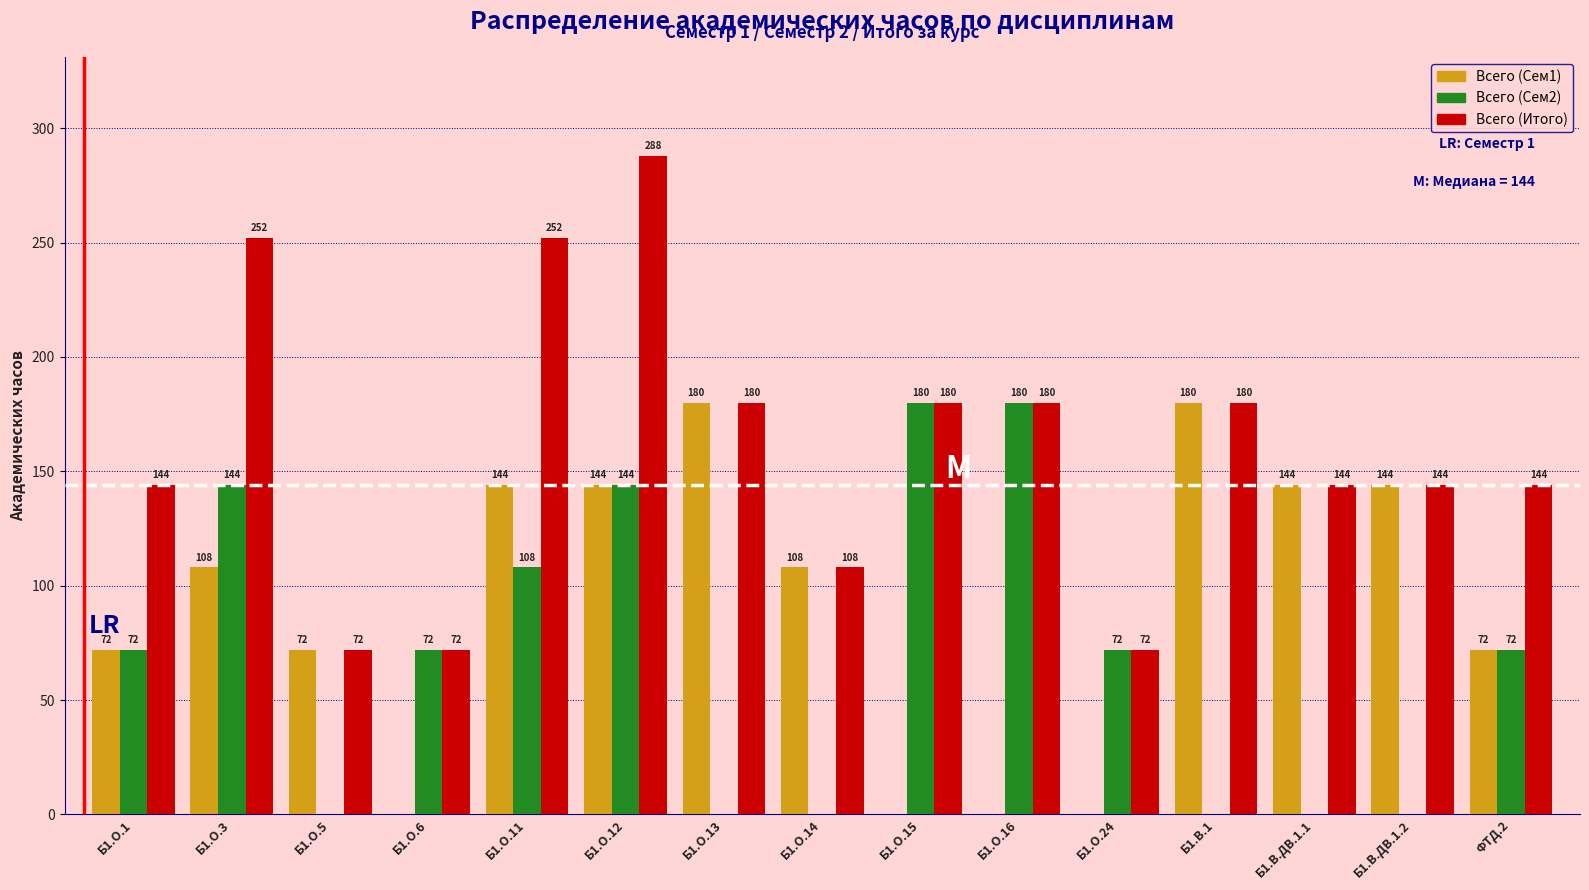

Reading left to right, what are all the values shown in this chart?

Всего (Сем1): Б1.О.1=72	Б1.О.3=108	Б1.О.5=72	Б1.О.6=0	Б1.О.11=144	Б1.О.12=144	Б1.О.13=180	Б1.О.14=108	Б1.О.15=0	Б1.О.16=0	Б1.О.24=0	Б1.В.1=180	Б1.В.ДВ.1.1=144	Б1.В.ДВ.1.2=144	ФТД.2=72
Всего (Сем2): Б1.О.1=72	Б1.О.3=144	Б1.О.5=0	Б1.О.6=72	Б1.О.11=108	Б1.О.12=144	Б1.О.13=0	Б1.О.14=0	Б1.О.15=180	Б1.О.16=180	Б1.О.24=72	Б1.В.1=0	Б1.В.ДВ.1.1=0	Б1.В.ДВ.1.2=0	ФТД.2=72
Всего (Итого): Б1.О.1=144	Б1.О.3=252	Б1.О.5=72	Б1.О.6=72	Б1.О.11=252	Б1.О.12=288	Б1.О.13=180	Б1.О.14=108	Б1.О.15=180	Б1.О.16=180	Б1.О.24=72	Б1.В.1=180	Б1.В.ДВ.1.1=144	Б1.В.ДВ.1.2=144	ФТД.2=144